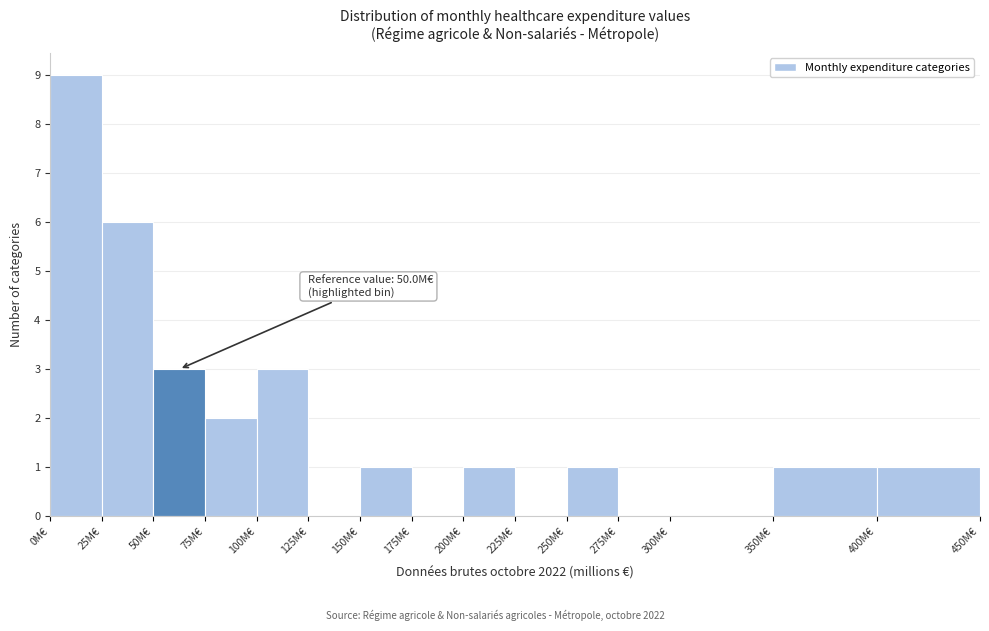

Over which range of the x-axis is the bar tallest?

0 to 25